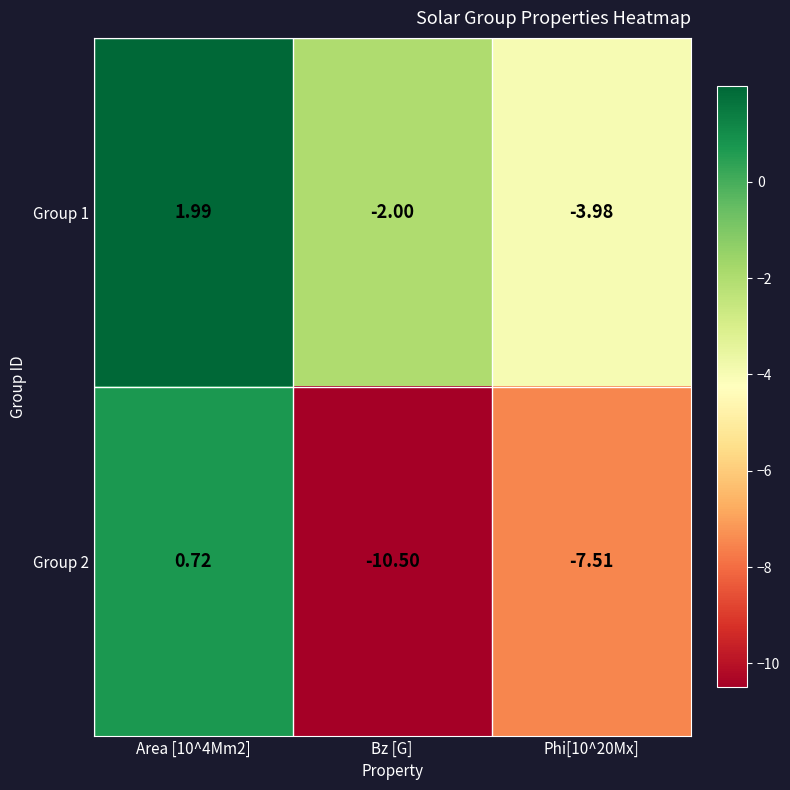

At which category does the chart reach its minimum across all series?

Bz [G]